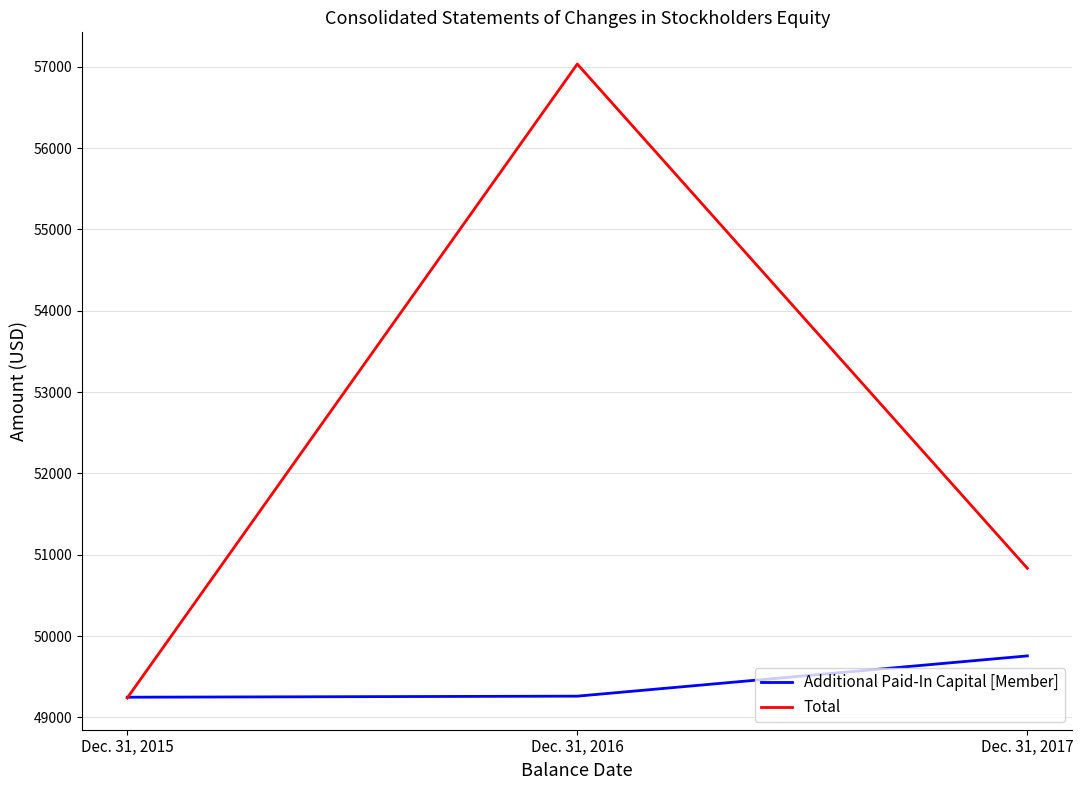

Rank the categories by Additional Paid-In Capital [Member] value from highest to lowest.

Dec. 31, 2017, Dec. 31, 2016, Dec. 31, 2015